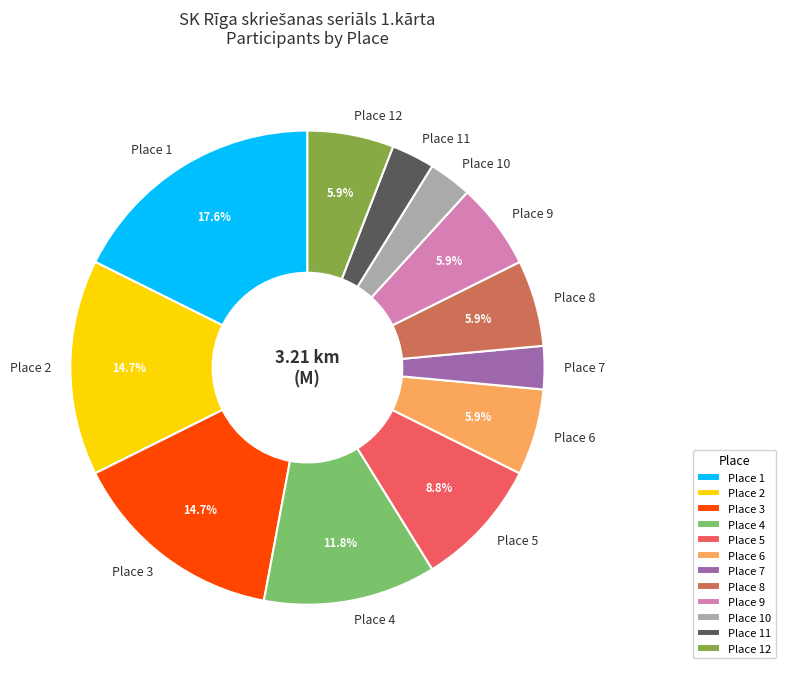

Which slice is the largest?

Place 1